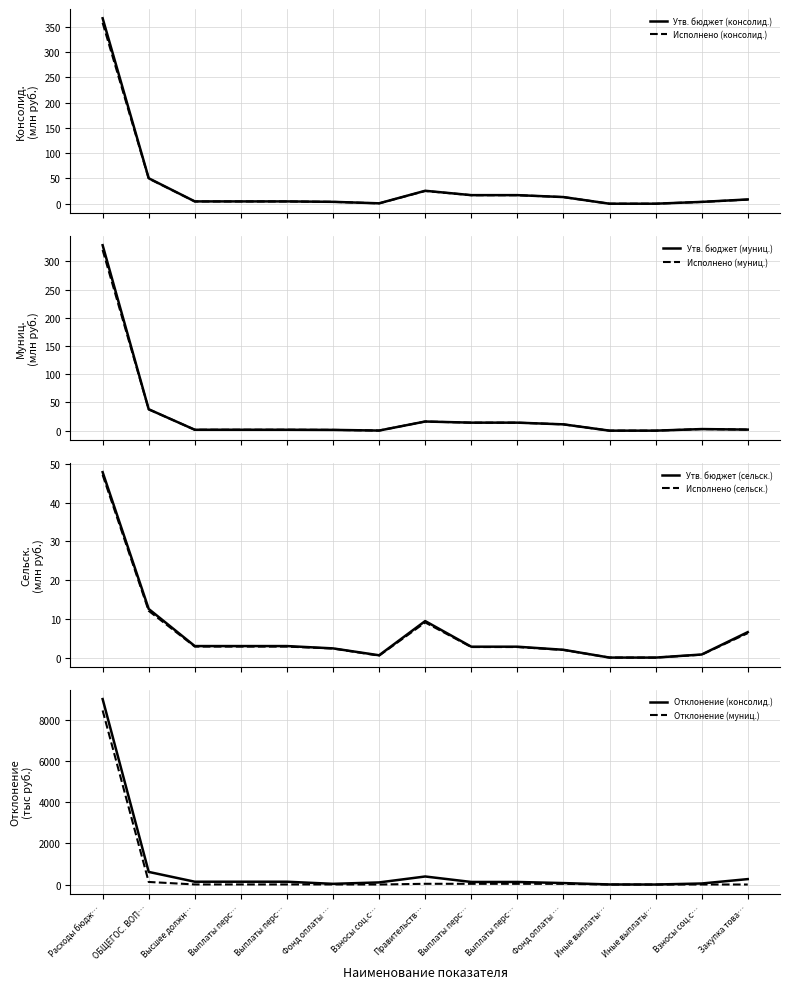

Does the chart display data point markers on the line(s)?

No